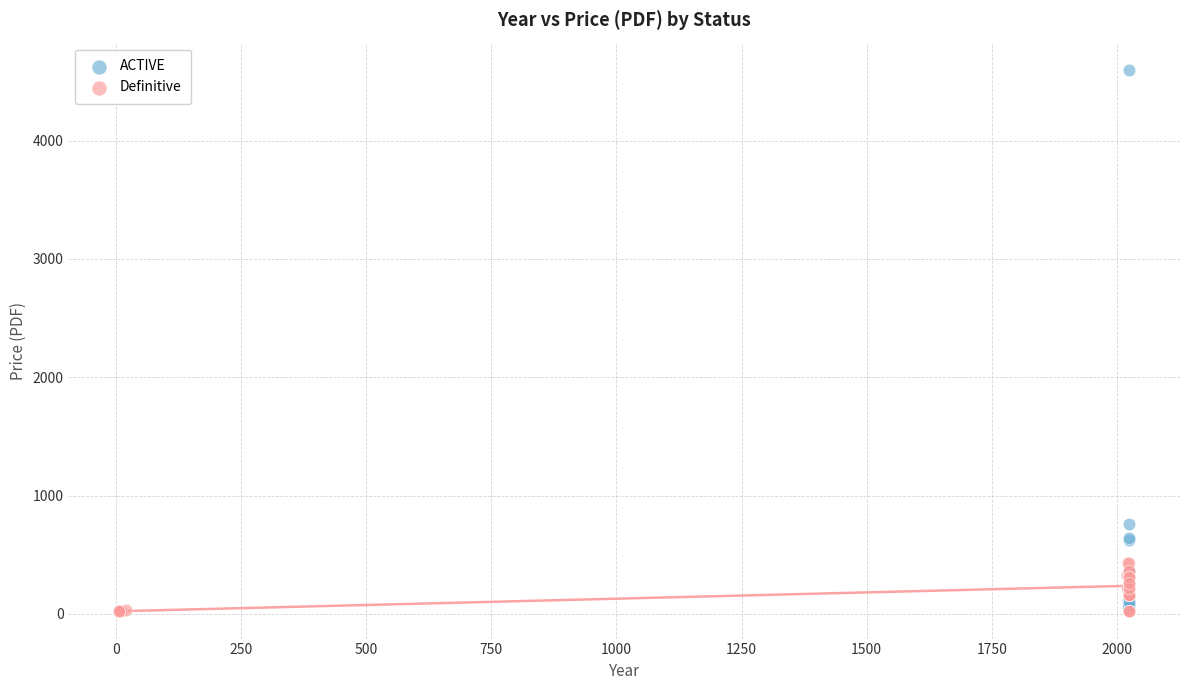

Which series contains the highest Y value?

ACTIVE